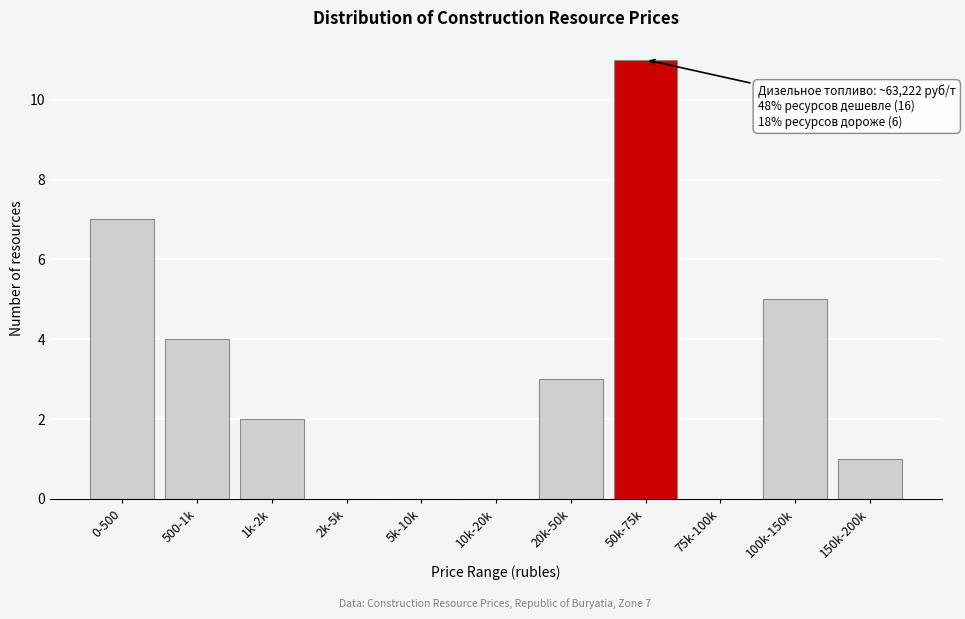

Reading left to right, extract all data points from this chart.

0-500=7	500-1k=4	1k-2k=2	2k-5k=0	5k-10k=0	10k-20k=0	20k-50k=3	50k-75k=11	75k-100k=0	100k-150k=5	150k-200k=1